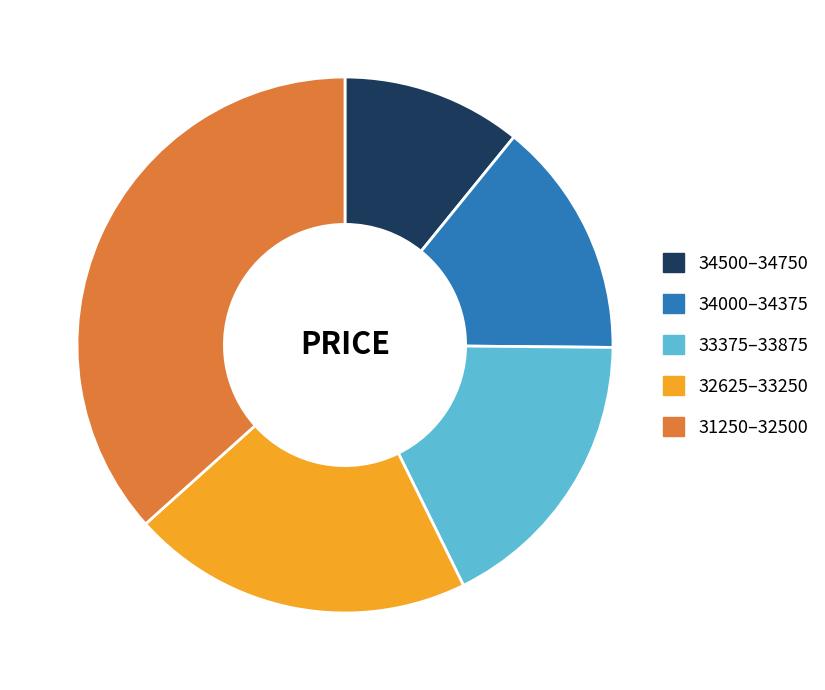

Which slice is the largest?

31250–32500